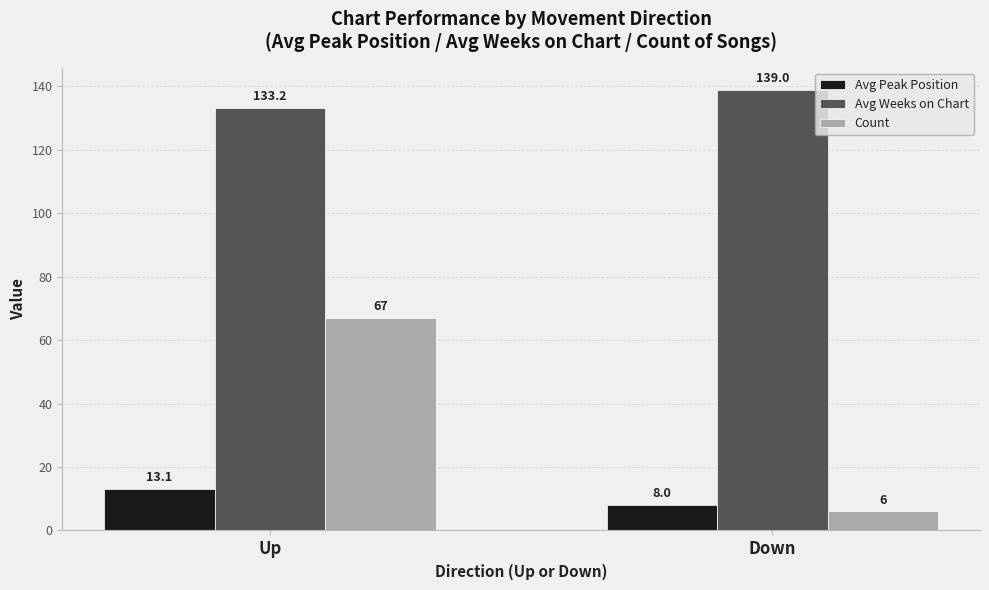

Rank the categories by Avg Weeks on Chart value from highest to lowest.

Down, Up